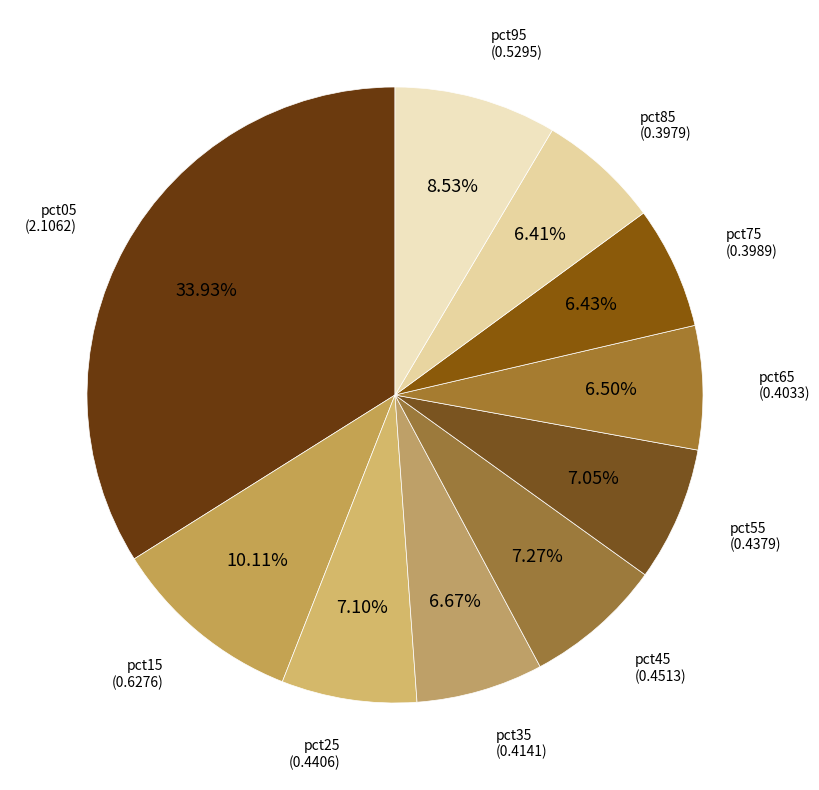

How many segments does this pie chart have?

10